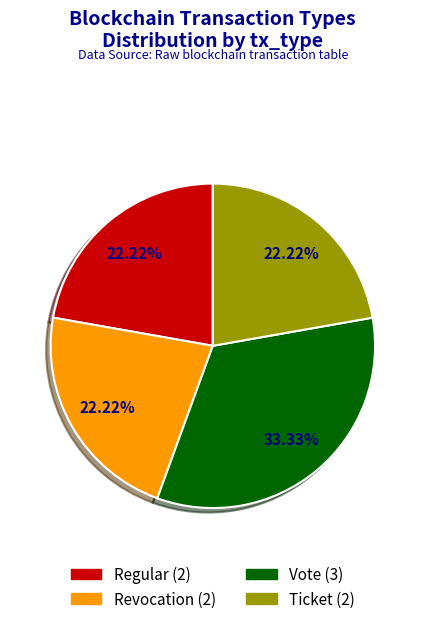

Which slice is the largest?

Vote